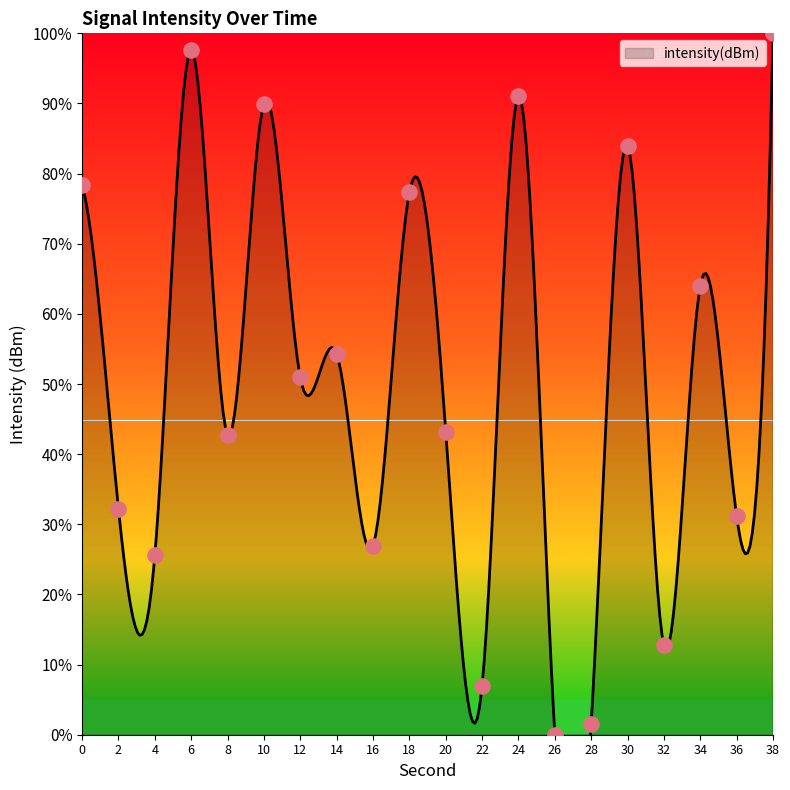

What is the change in value from 8 to 14?

+11.5